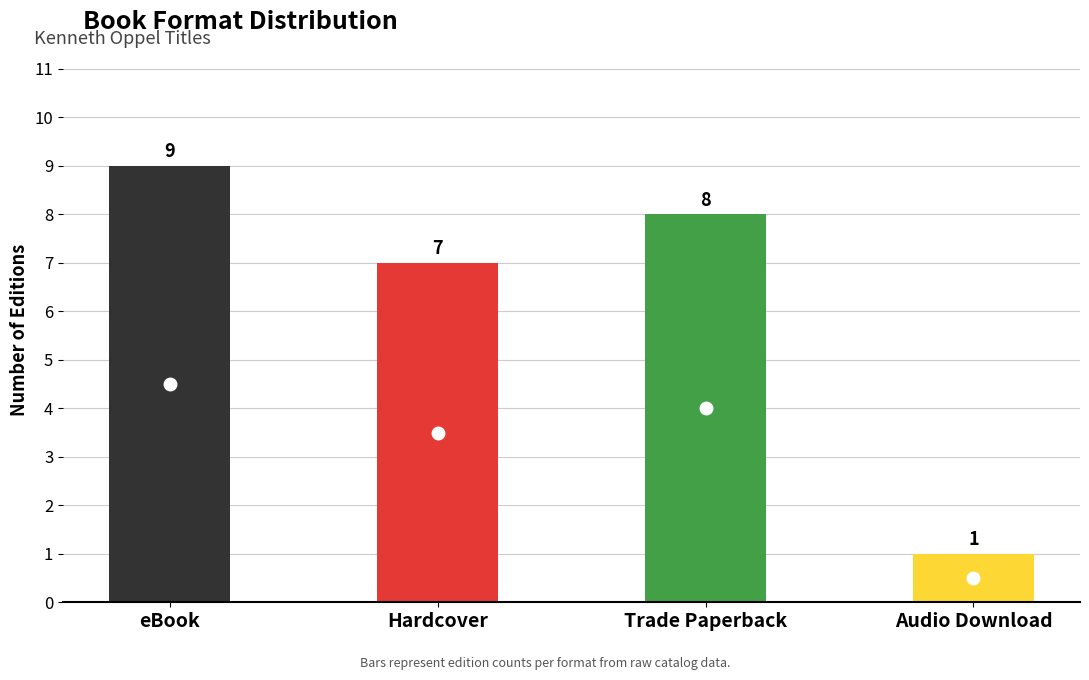

The chart shows a value of 8 at Trade Paperback. True or false?

True